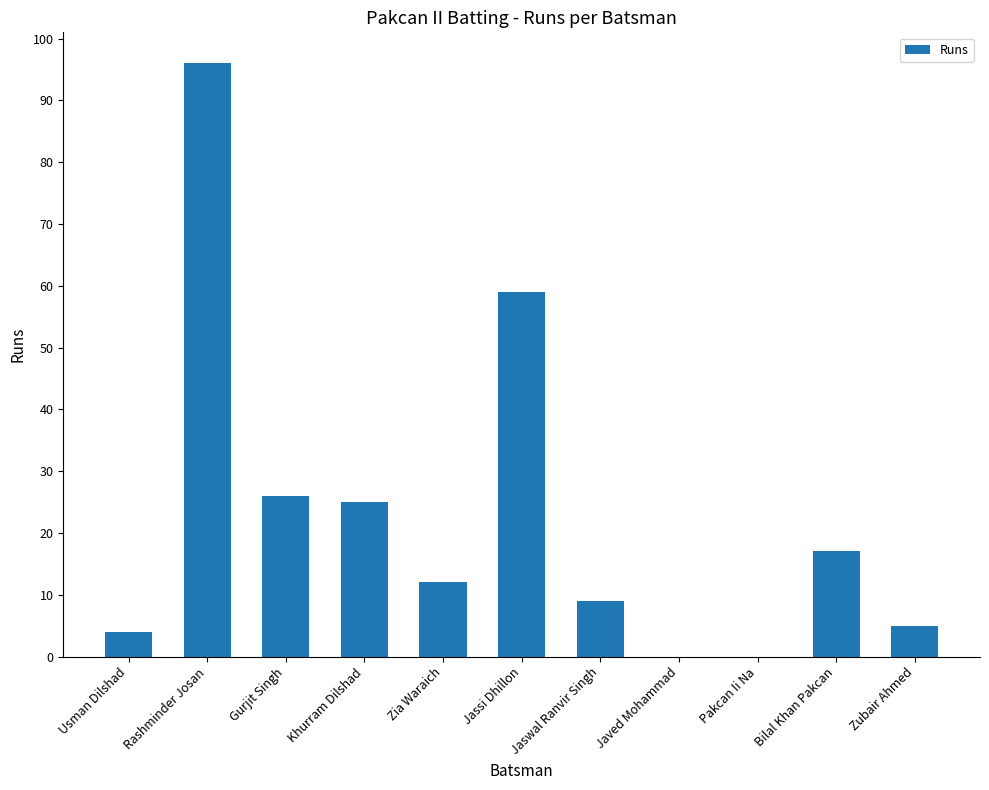

Reading left to right, list all the values displayed in this chart.

4	96	26	25	12	59	9	0	0	17	5